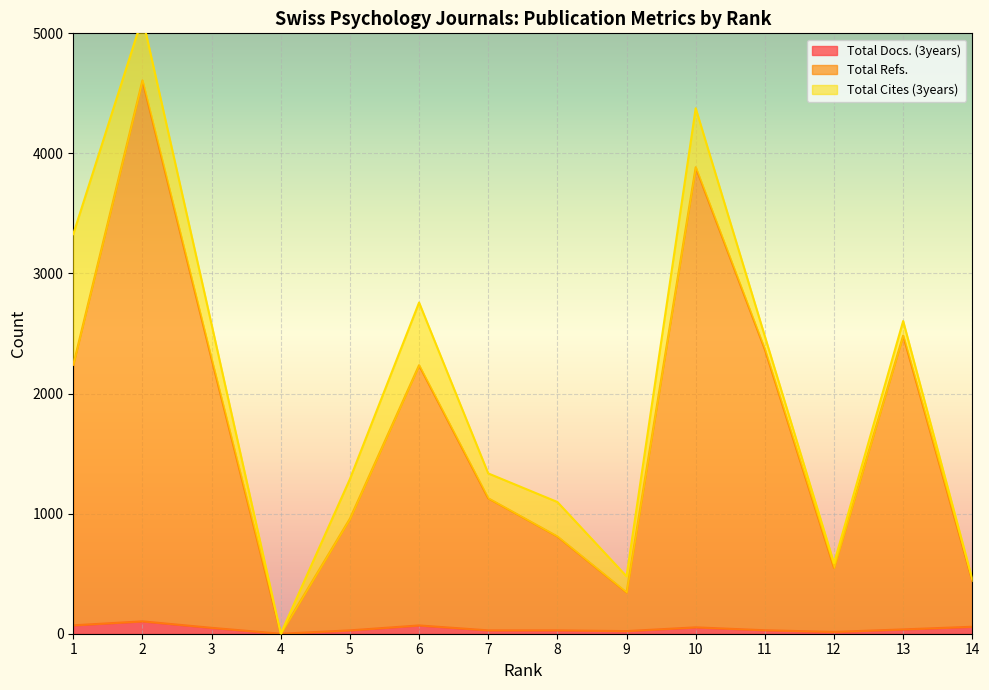

How many interior local peaks does the Total Docs. (3years) series have?

3